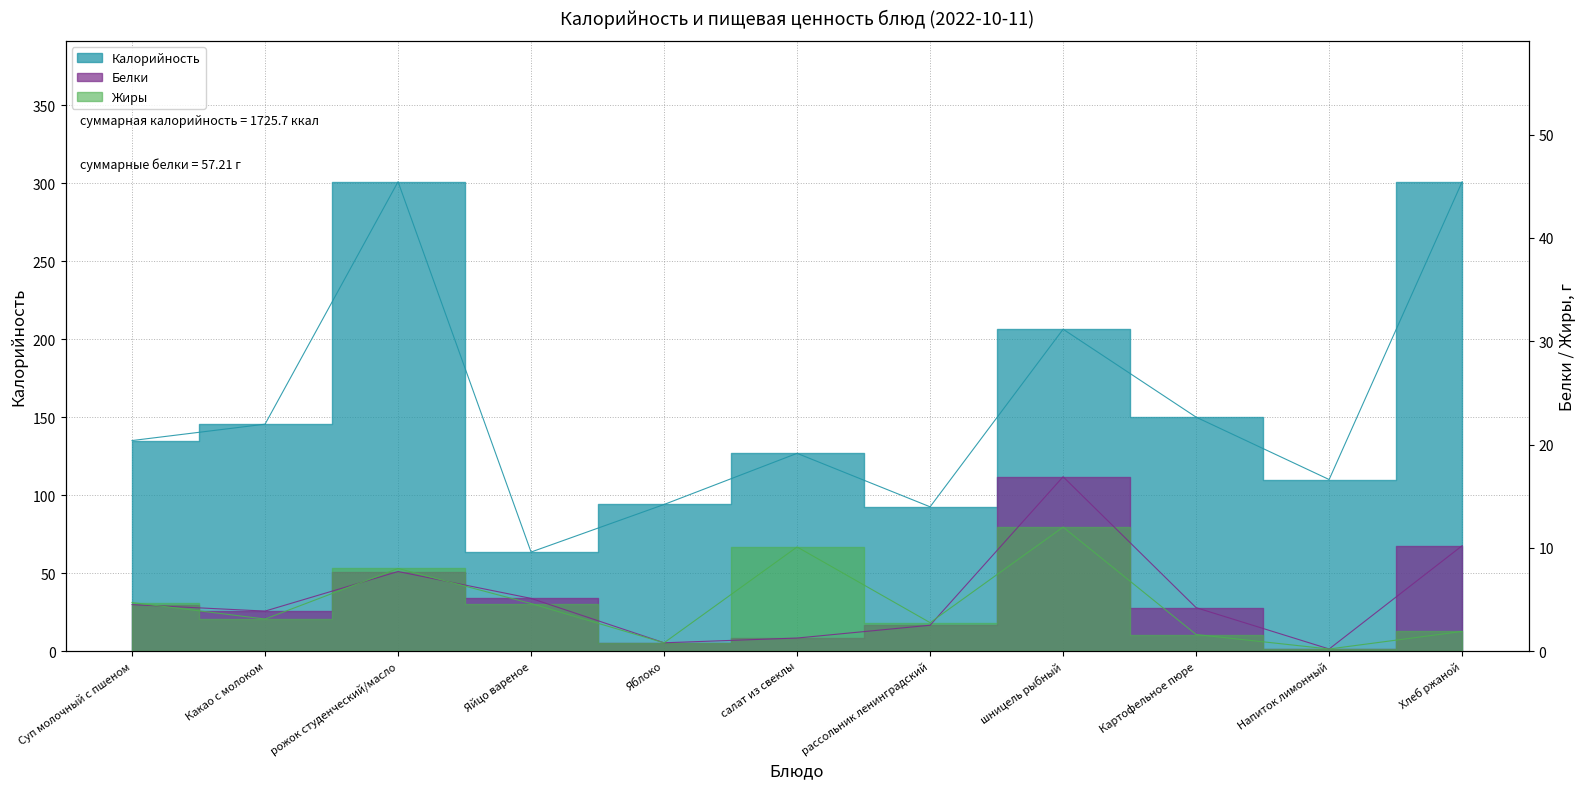

Reading left to right, what are all the values shown in this chart?

Калорийность: 135.0	145.5	301.0	63.5	94.0	126.8	92.5	206.4	150.0	110.0	301.0
Белки: 4.5	3.9	7.7	5.1	0.8	1.3	2.5	16.9	4.2	0.2	10.2
Жиры: 4.7	3.1	8.0	4.6	0.8	10.1	2.8	12.0	1.6	0.2	1.9